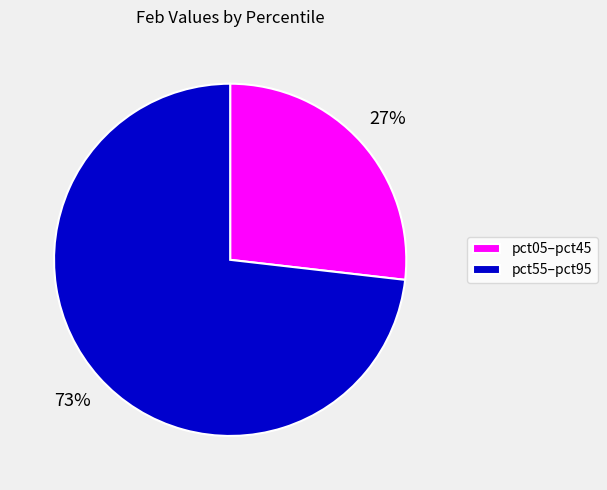

Is it true that pct55–pct95 is 63% of the pie?

False